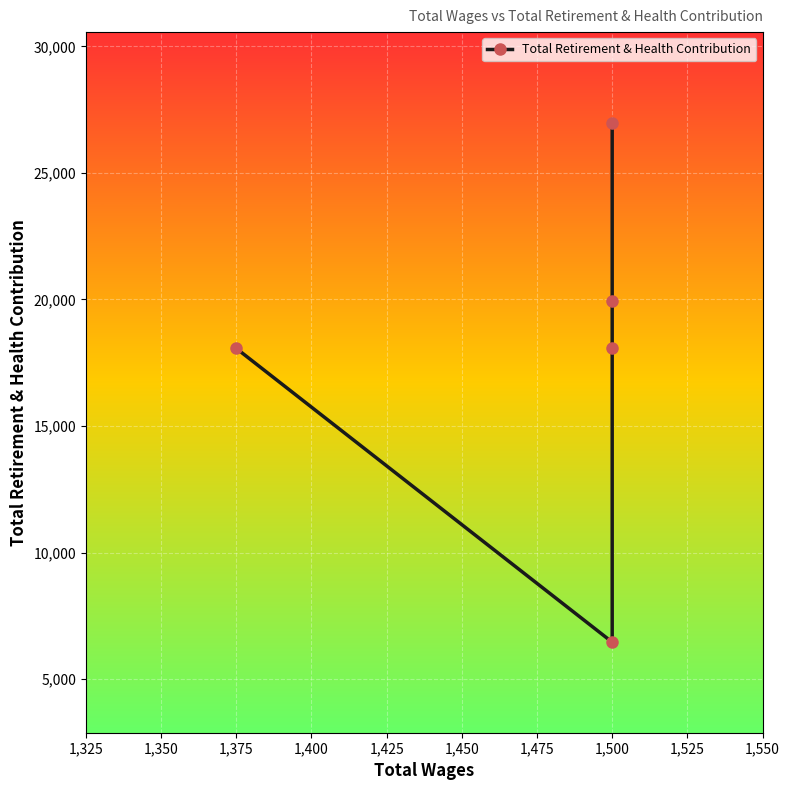

What is the difference between the second highest and second lowest values?

1882